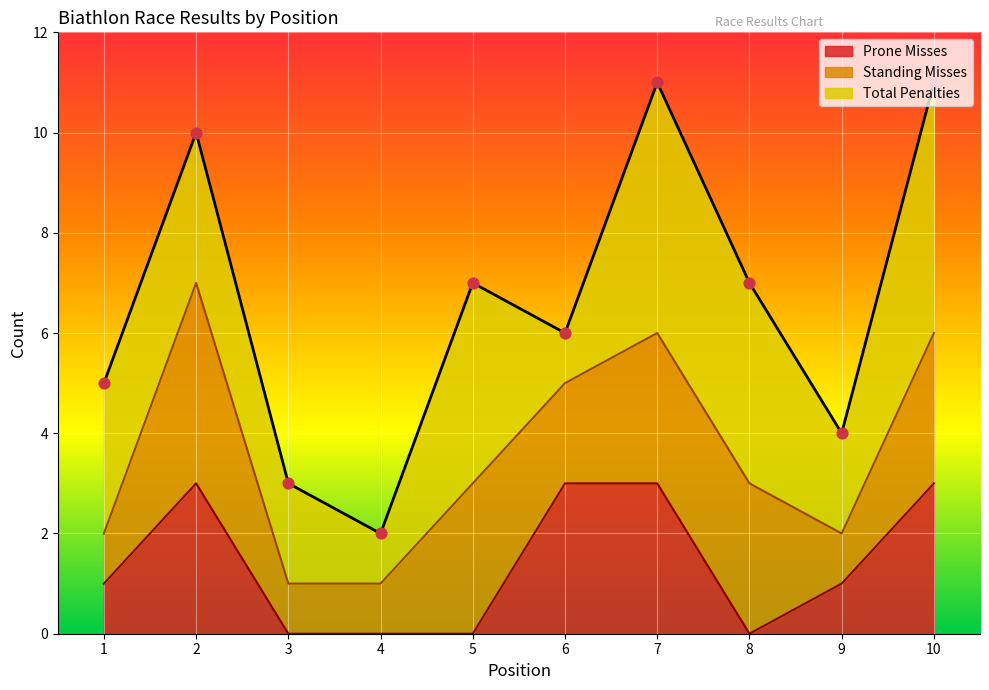

At which category is the sum across all series the highest?

7